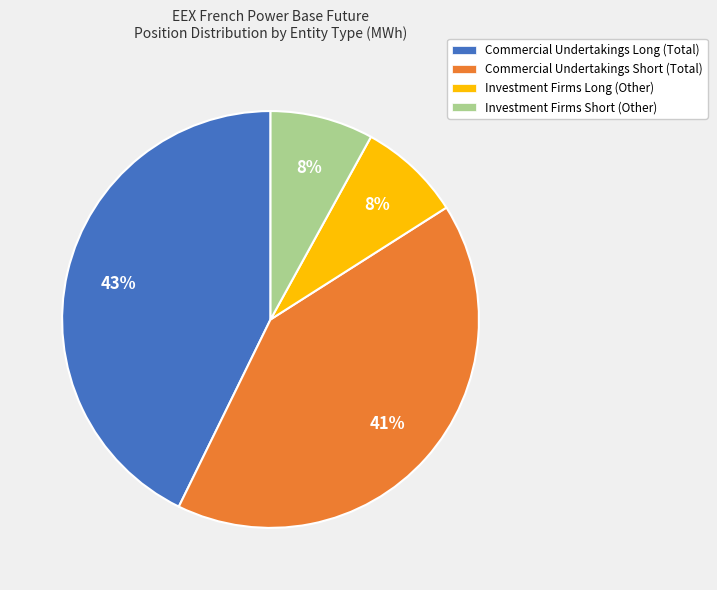

Is Commercial Undertakings Short (Total) the majority of the pie?

No